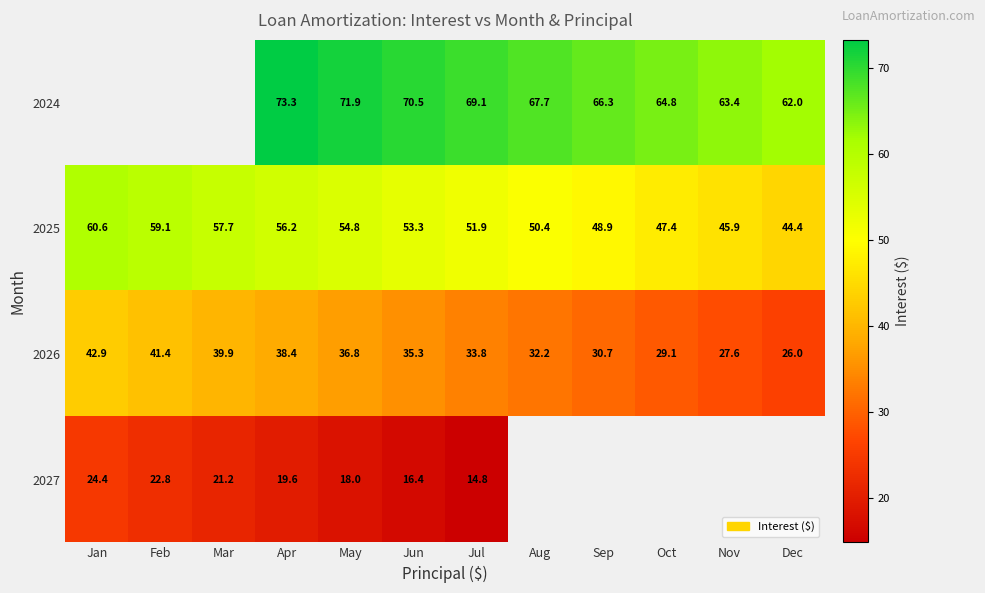

What is the maximum value shown in the chart?

73.3